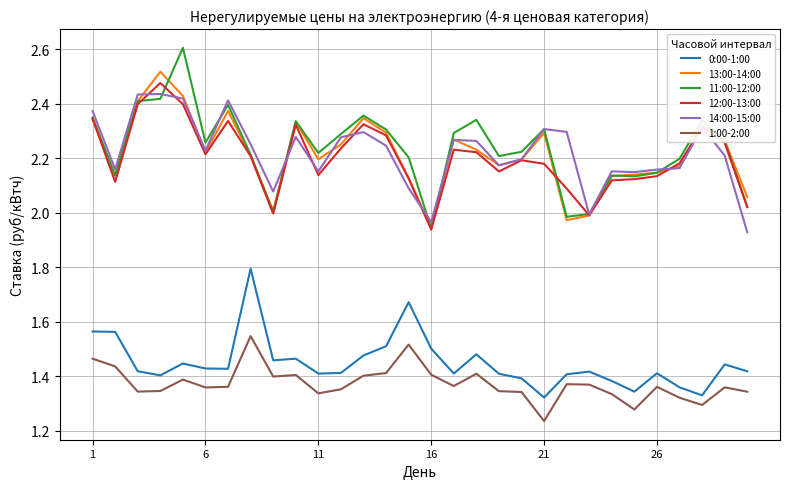

Is this an area chart (filled region under the line)?

No